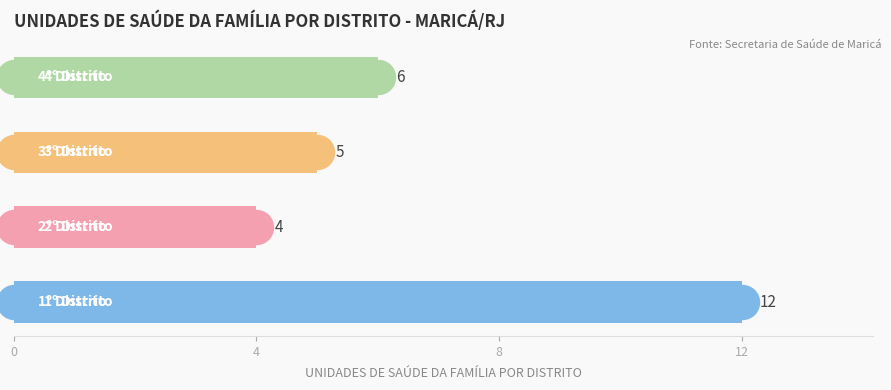

What is the change in value from 0 to 8?

-7